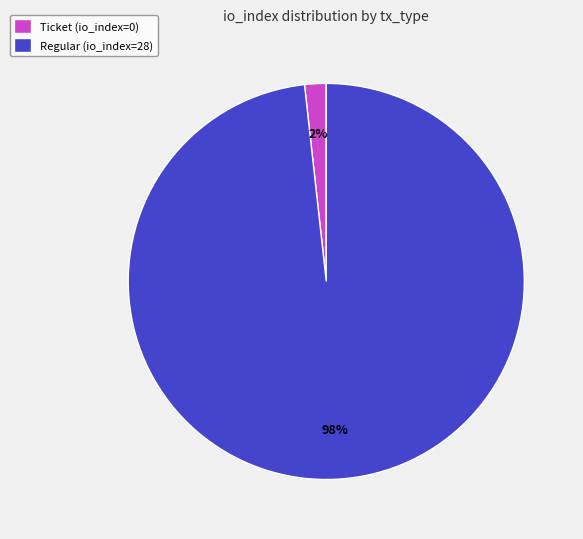

How many segments does this pie chart have?

2